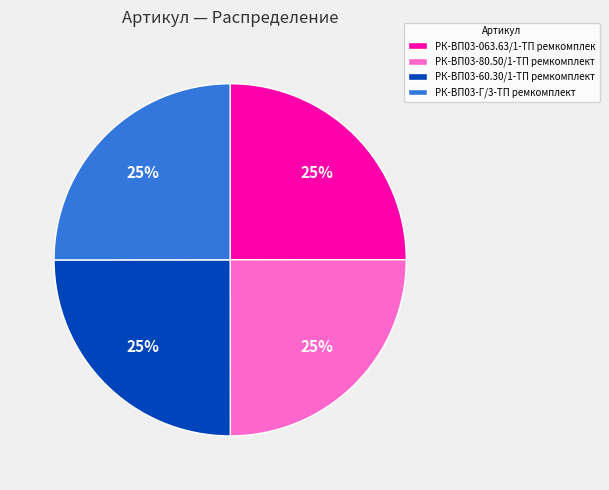

True or false: РК-ВП03-Г/3-ТП ремкомплект accounts for 32% of the total.

False